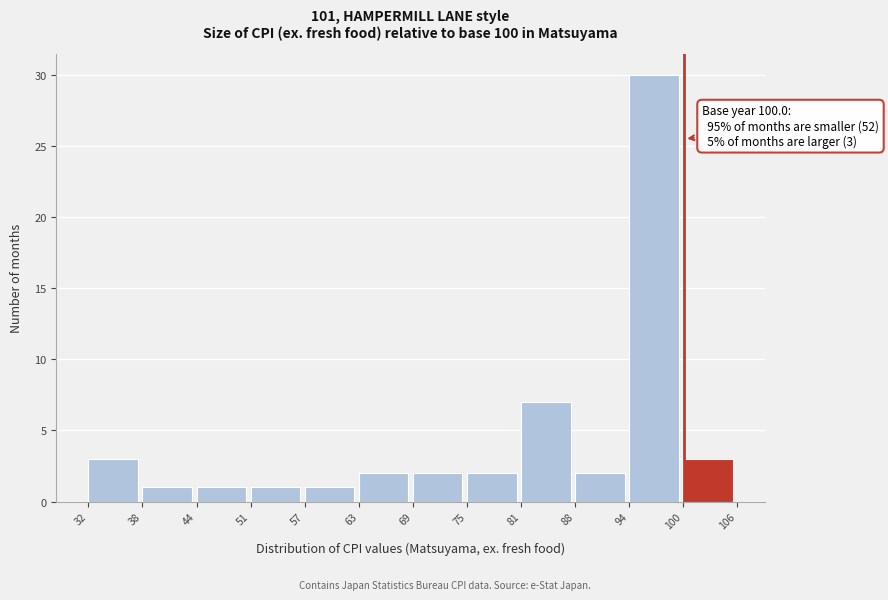

Over which range of the x-axis is the bar tallest?

94 to 100